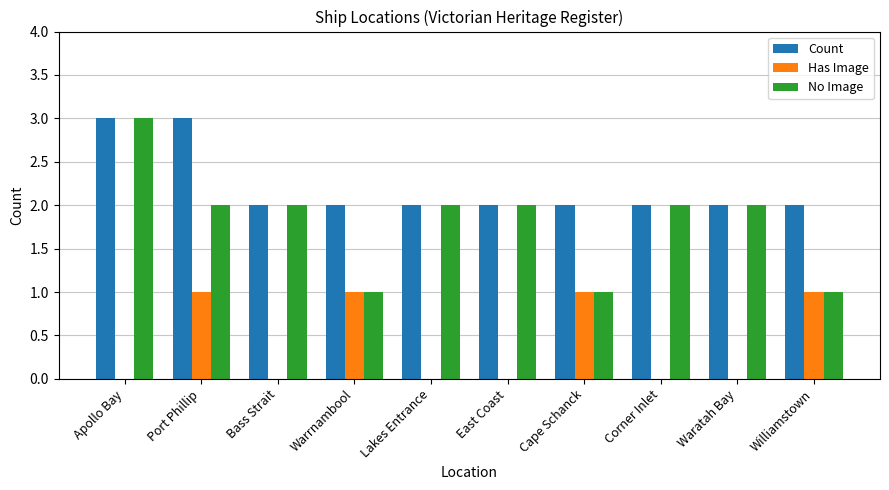

Reading left to right, list all the values displayed in this chart.

Count: Apollo Bay=3	Port Phillip=3	Bass Strait=2	Warrnambool=2	Lakes Entrance=2	East Coast=2	Cape Schanck=2	Corner Inlet=2	Waratah Bay=2	Williamstown=2
Has Image: Apollo Bay=0	Port Phillip=1	Bass Strait=0	Warrnambool=1	Lakes Entrance=0	East Coast=0	Cape Schanck=1	Corner Inlet=0	Waratah Bay=0	Williamstown=1
No Image: Apollo Bay=3	Port Phillip=2	Bass Strait=2	Warrnambool=1	Lakes Entrance=2	East Coast=2	Cape Schanck=1	Corner Inlet=2	Waratah Bay=2	Williamstown=1